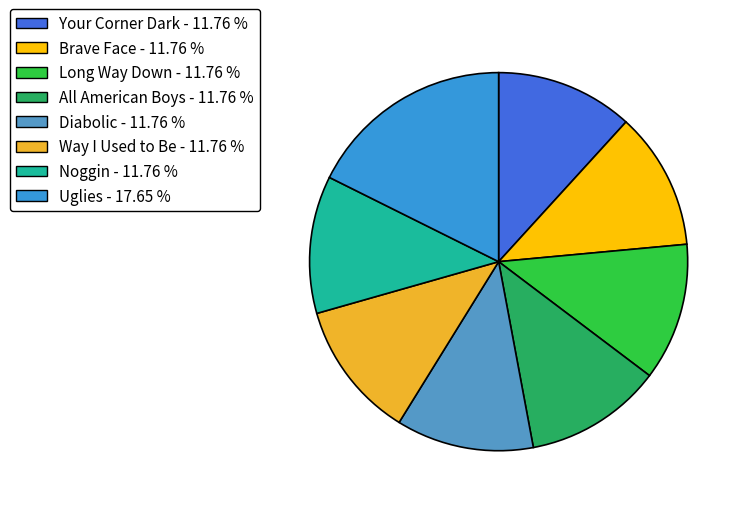

Is it true that Diabolic is 12% of the pie?

True